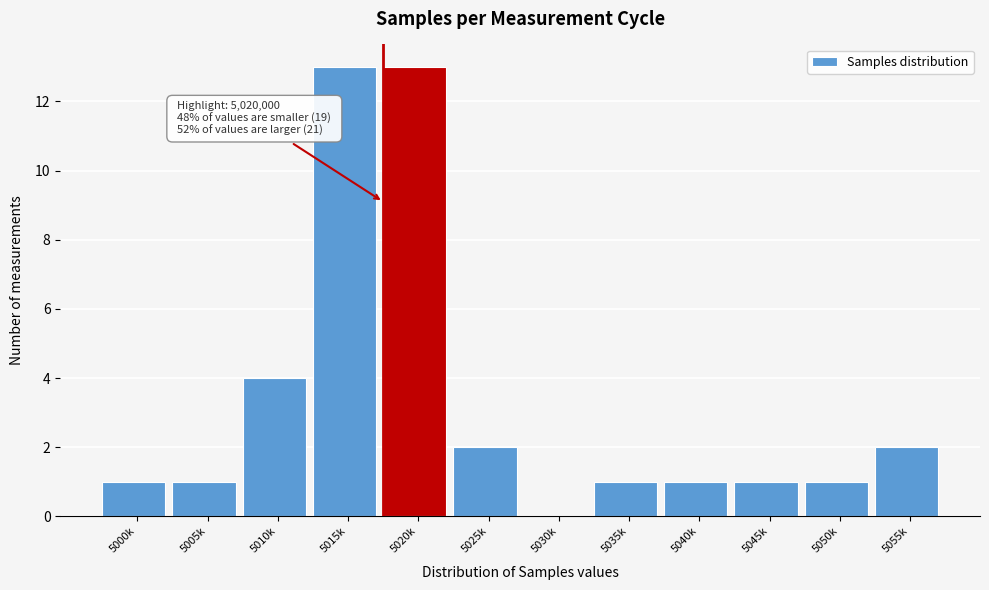

Reading left to right, extract all data points from this chart.

5000k=1	5005k=1	5010k=4	5015k=13	5020k=13	5025k=2	5030k=0	5035k=1	5040k=1	5045k=1	5050k=1	5055k=2